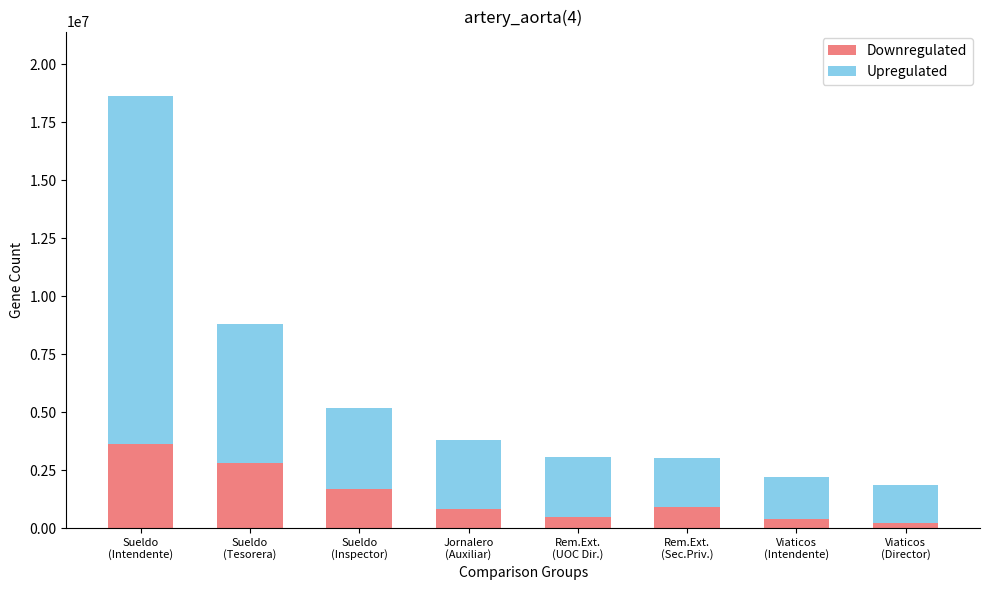

What is the highest value of the Downregulated series?

3609000